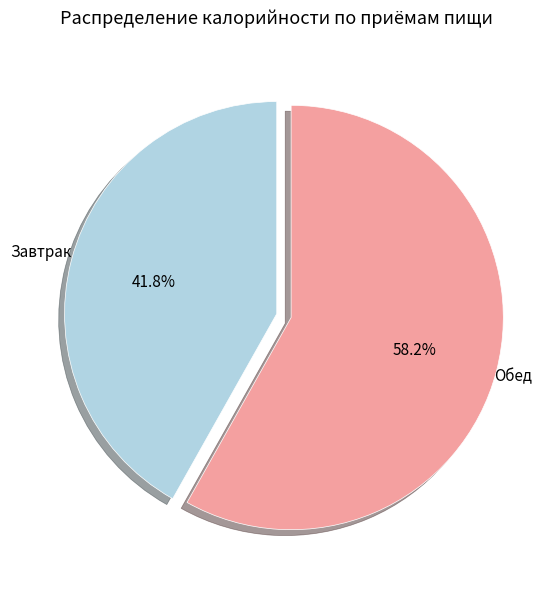

True or false: Обед accounts for 58% of the total.

True